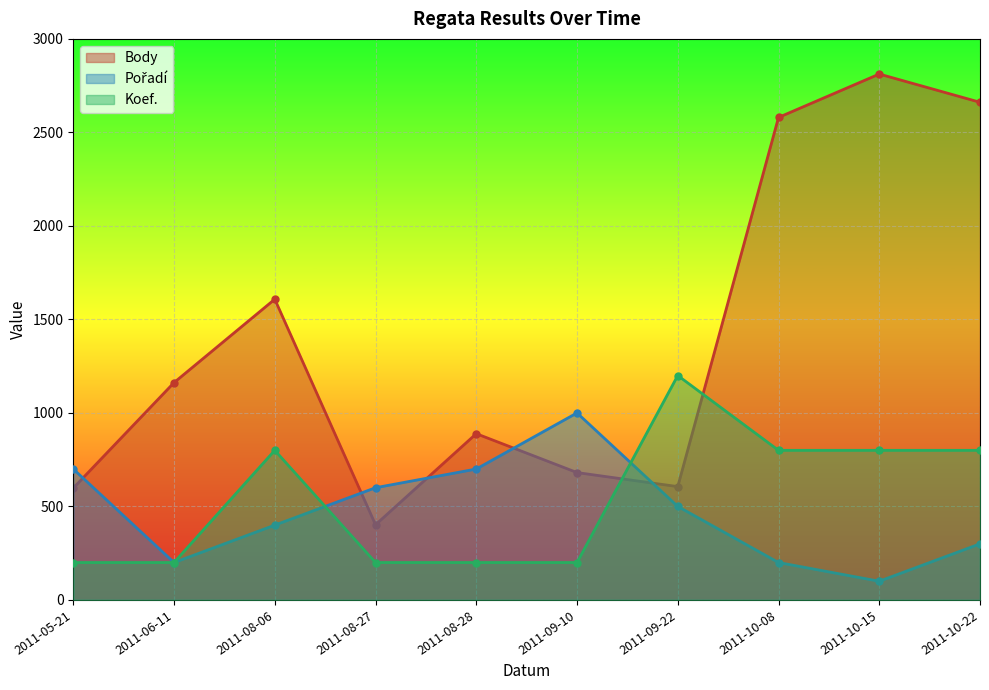

What is the average value of the Pořadí series?

470